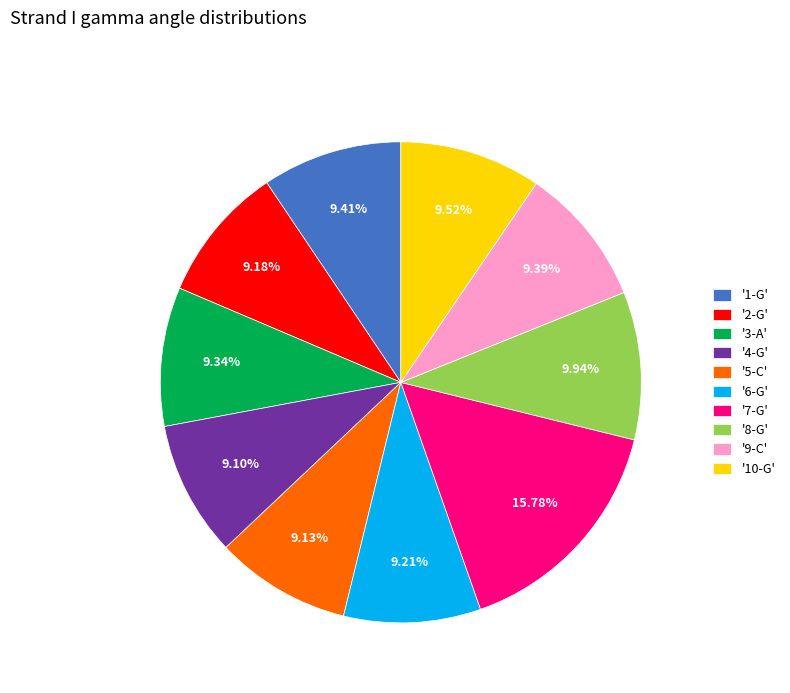

To the nearest percent, what is the difference between the largest and smallest slice percentages?

7%